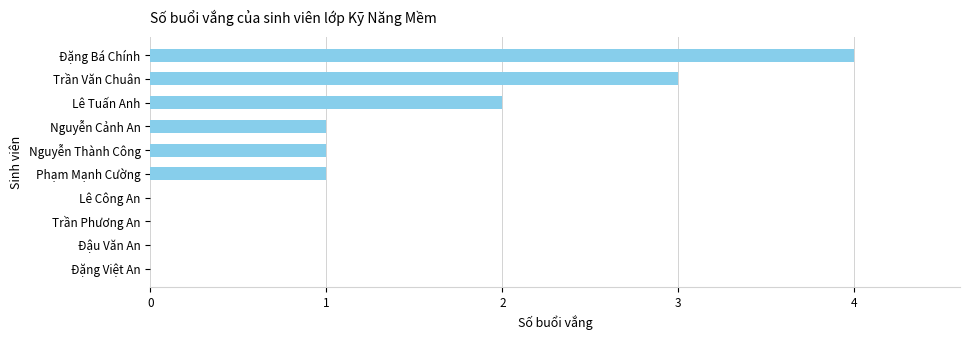

True or false: the data shows -1 at Đặng Việt An.

False